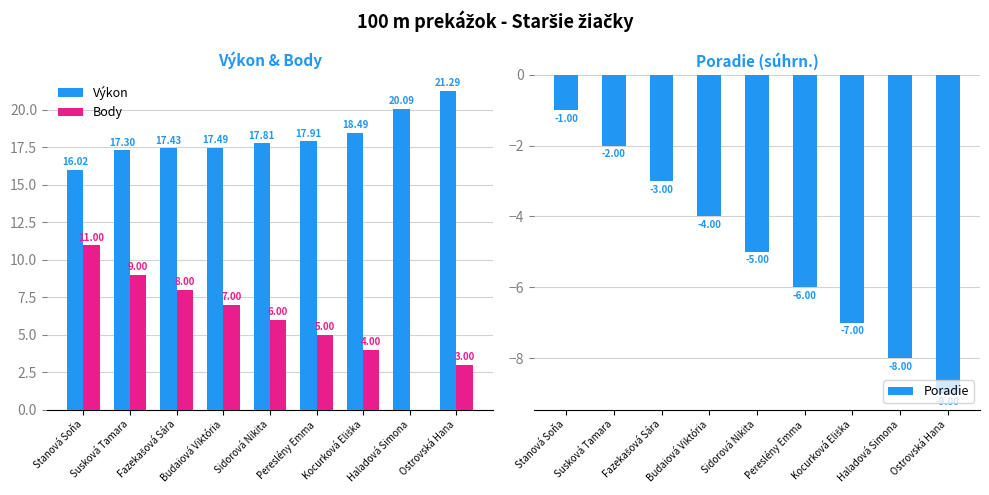

What is the minimum value shown in the chart?

-9.0